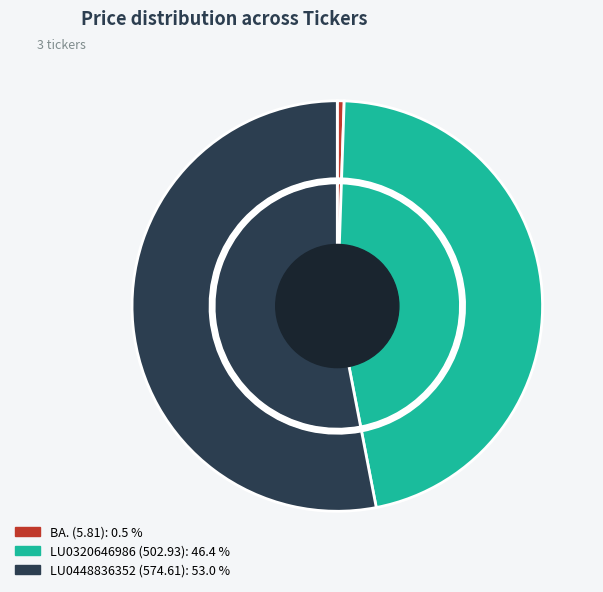

Is it true that BA. is 11% of the pie?

False